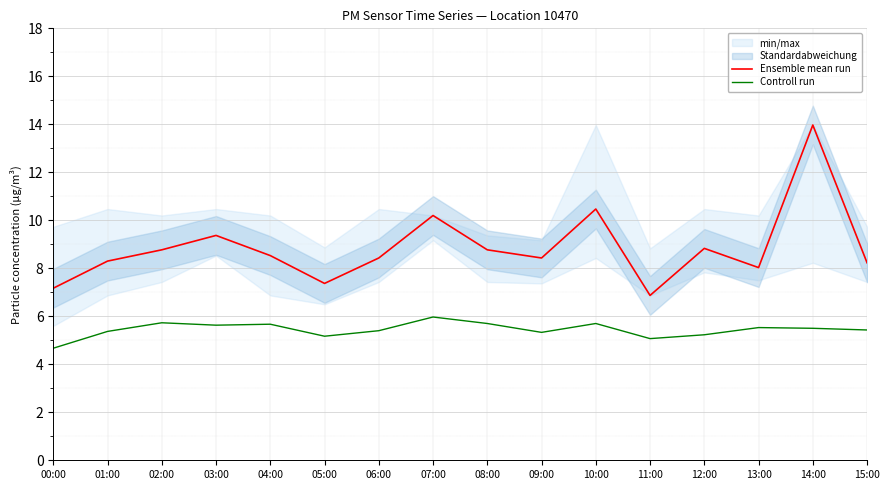

Rank the categories by Ensemble mean run value from highest to lowest.

14:00, 10:00, 07:00, 03:00, 12:00, 02:00, 08:00, 04:00, 06:00, 09:00, 01:00, 15:00, 13:00, 05:00, 00:00, 11:00